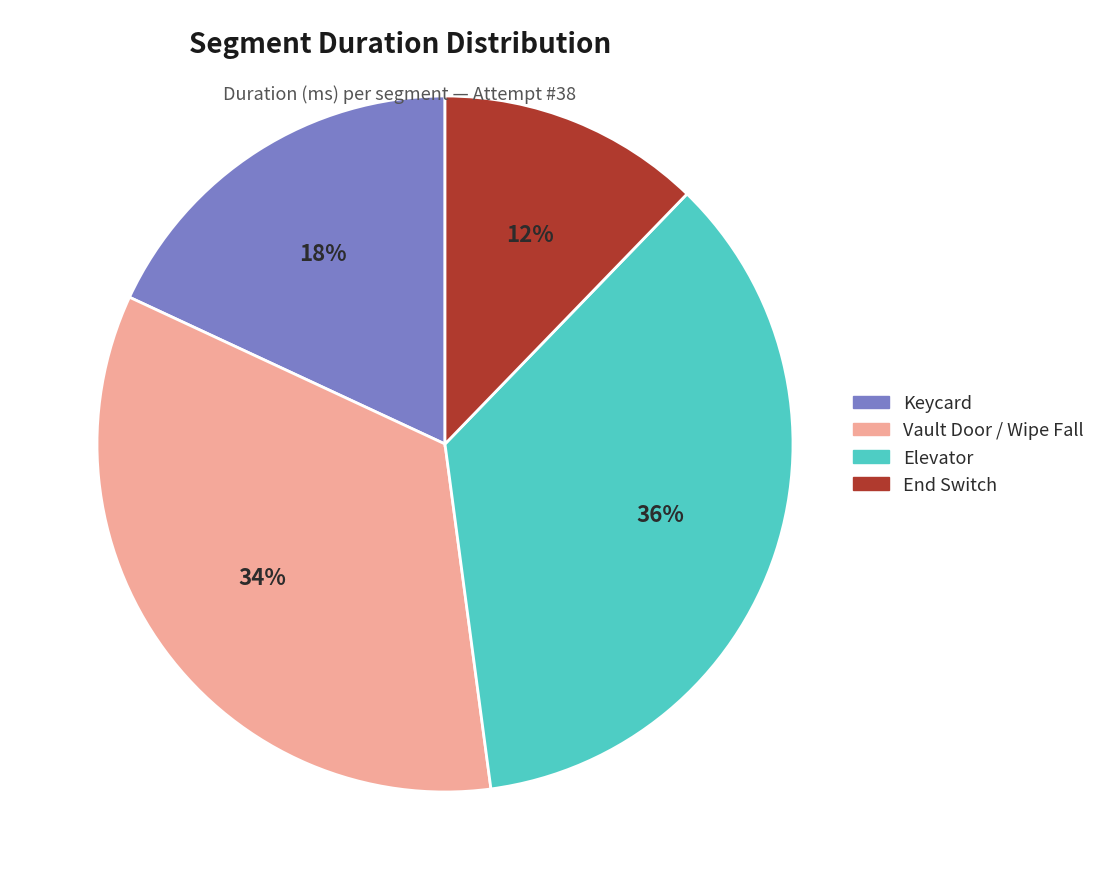

Approximately how many times larger is the value at Keycard compared to End Switch?

1.5